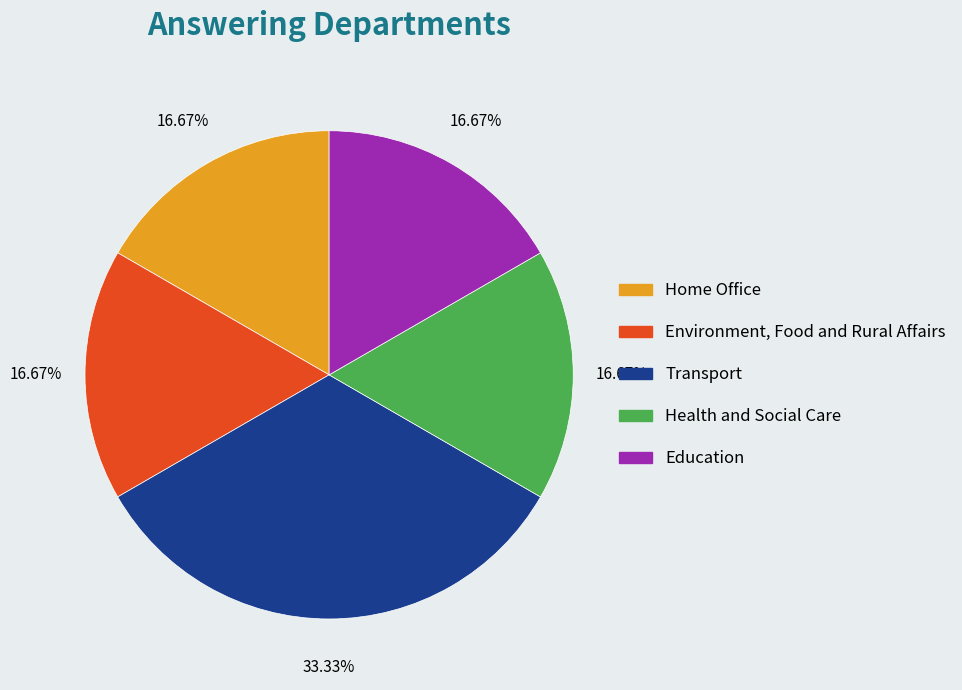

Which category has the biggest portion of the pie?

Transport